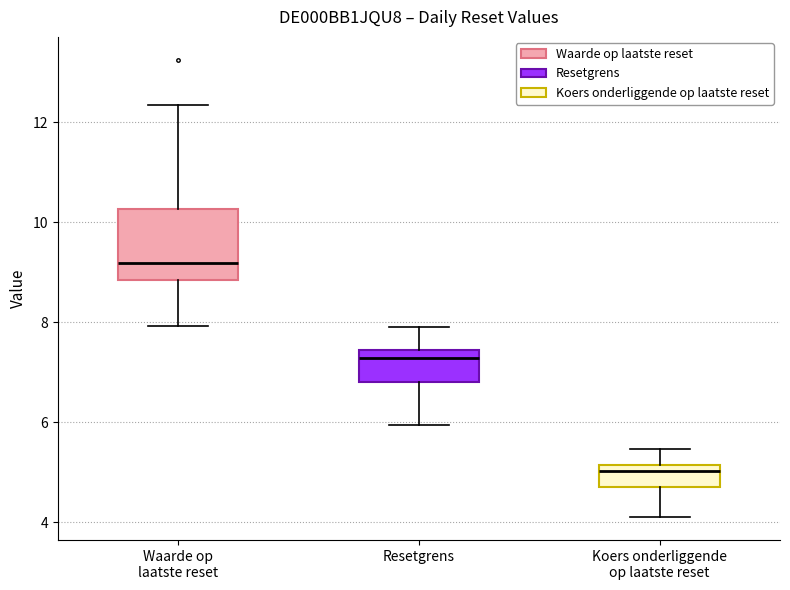

Where does the lower whisker of the box for Waarde op laatste reset end on the y-axis? The values are not printed on the chart, so give them approximately, as read against the axis.

8.0